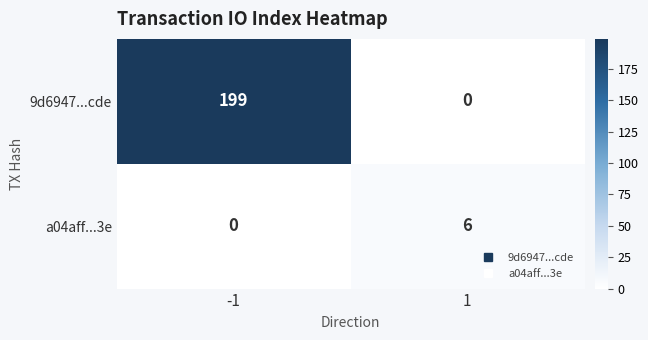

Reading right to left, what are all the values shown in this chart?

9d6947...cde: 1=0	-1=199
a04aff...3e: 1=6	-1=0